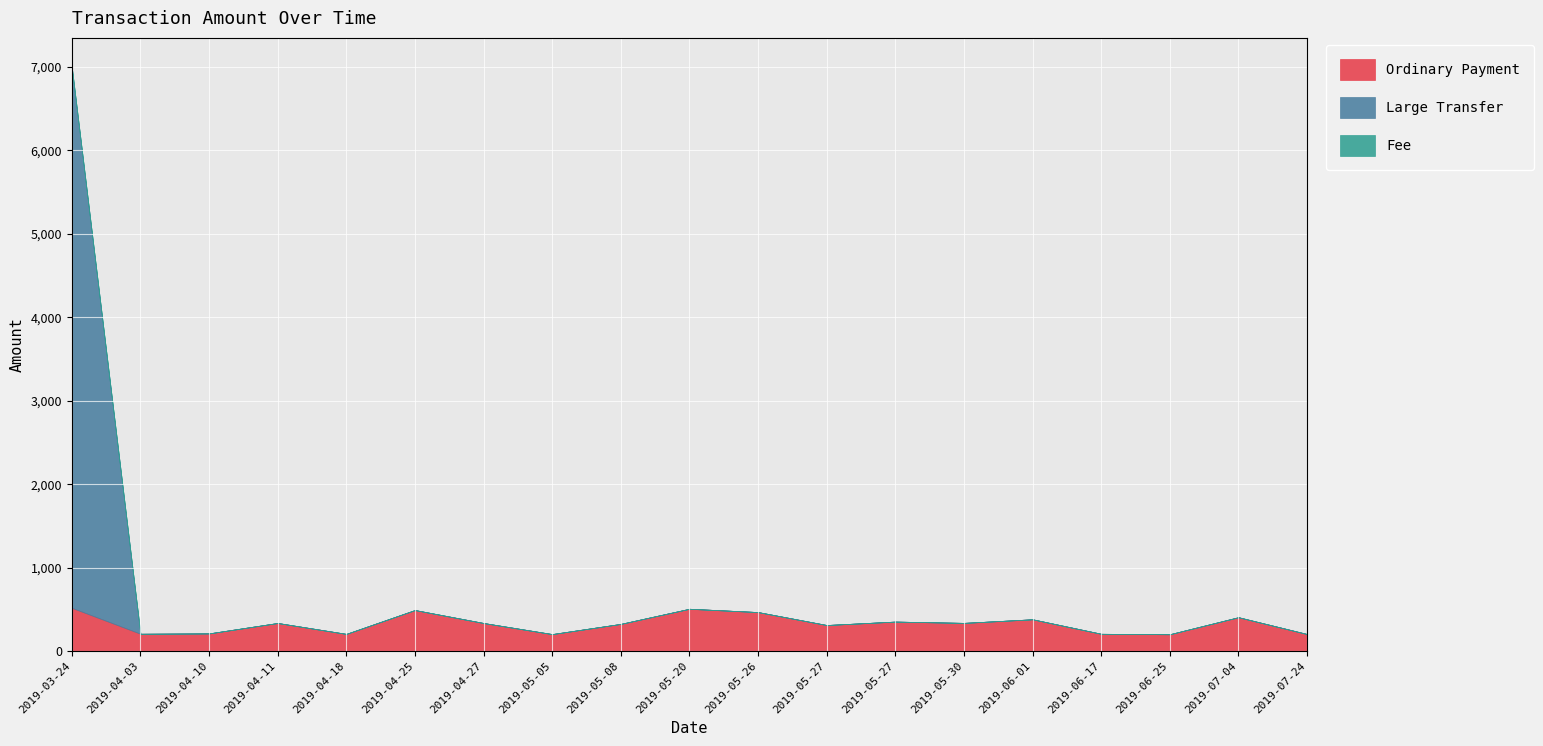

Rank the series by their maximum value, from lowest to highest.

Fee, Ordinary Payment, Large Transfer